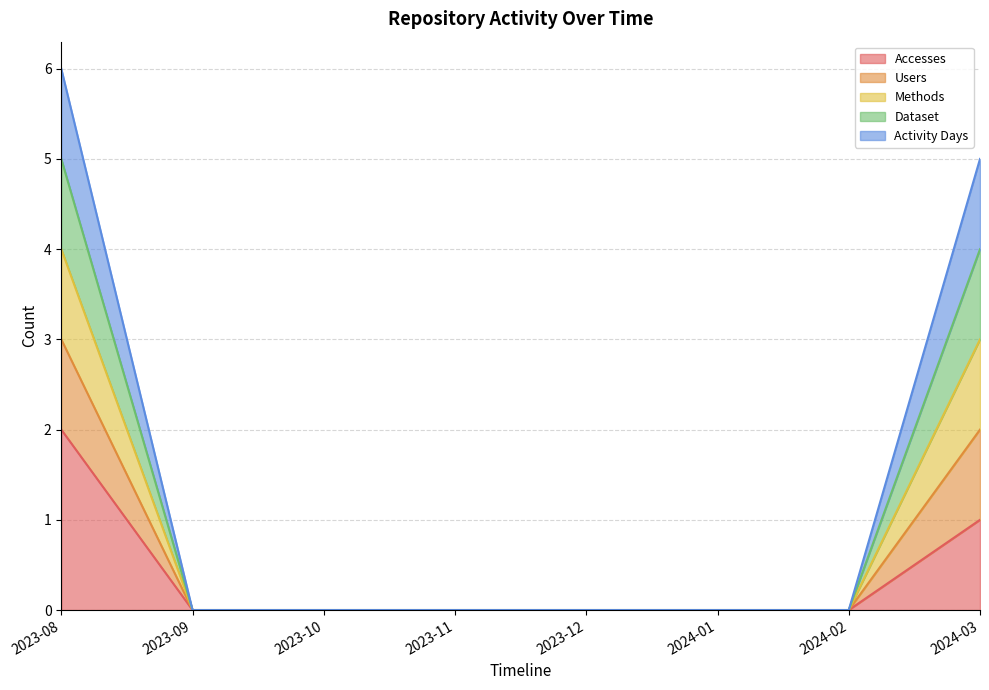

True or false: Methods and Dataset intersect in this chart.

False